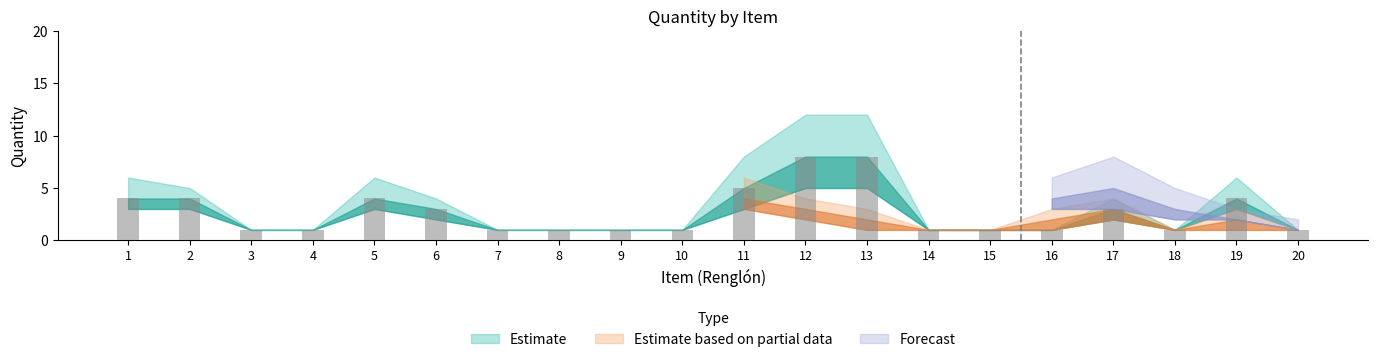

What is the difference between the maximum and minimum values?

7